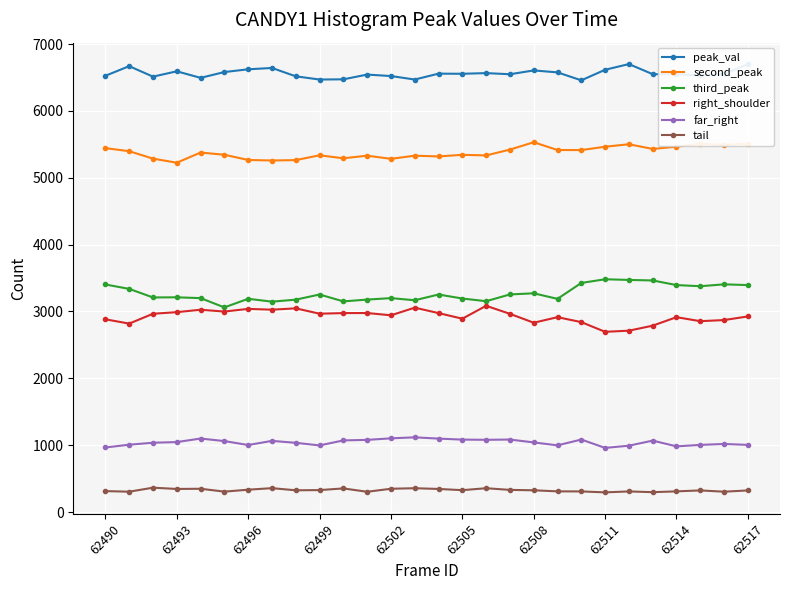

What is the maximum value for tail?

365